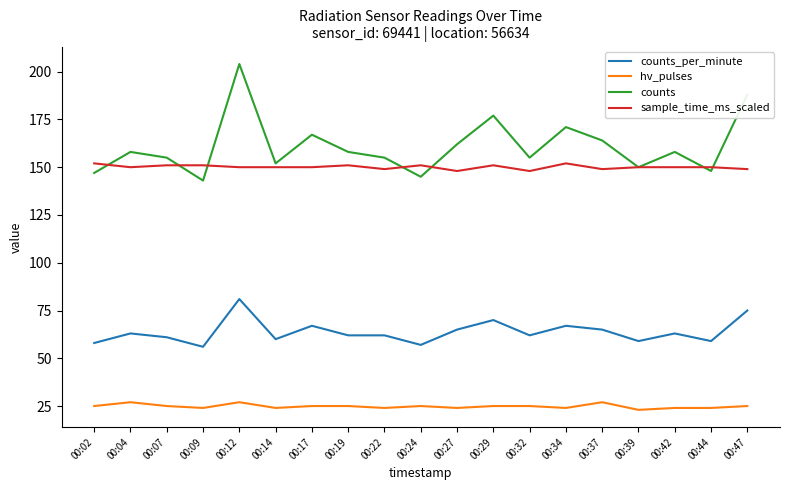

List the series in order of their peak value, lowest first.

hv_pulses, counts_per_minute, sample_time_ms_scaled, counts